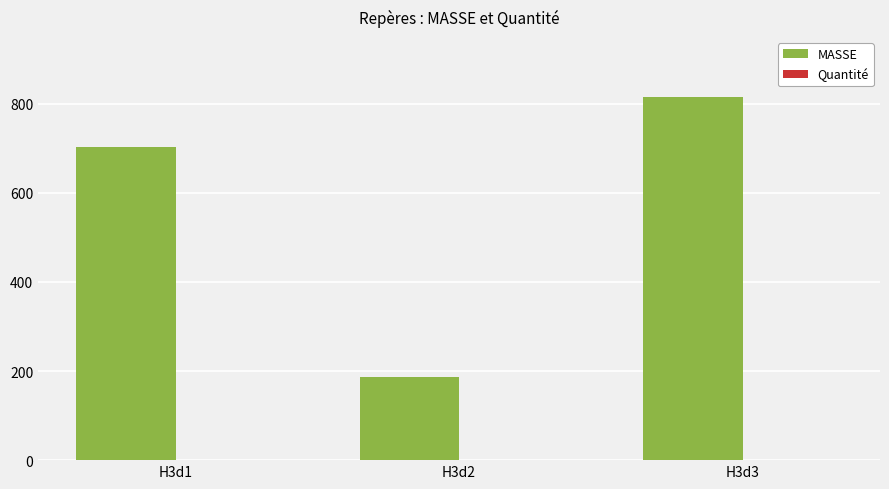

Which series has the largest total across all categories?

MASSE